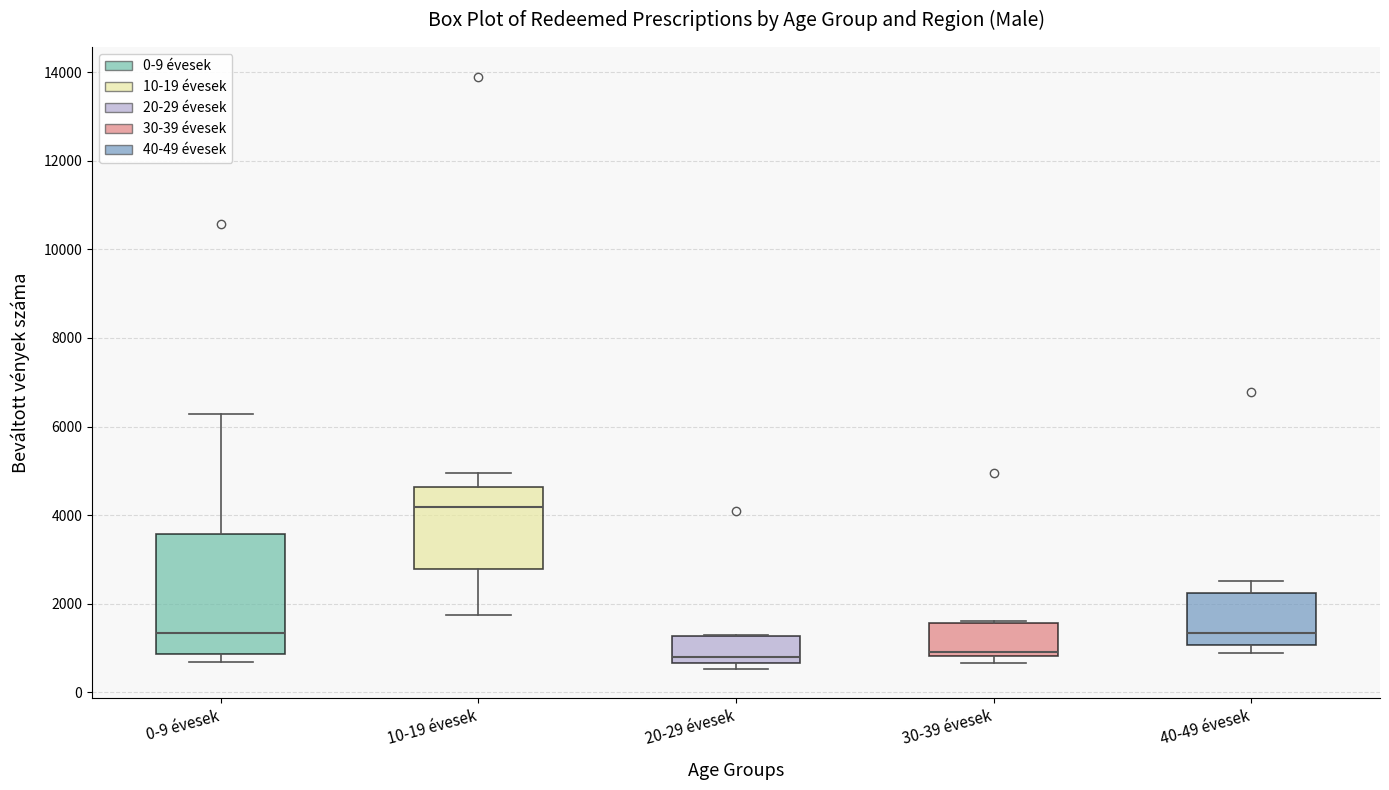

Where does the median line of the box for 30-39 évesek sit on the y-axis? The values are not printed on the chart, so give them approximately, as read against the axis.

1000